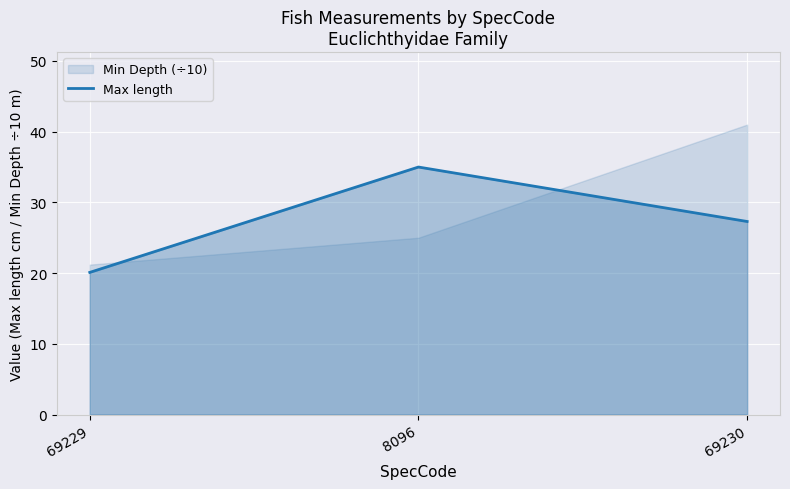

True or false: Max length has a value of 20.1 at 69229.

True